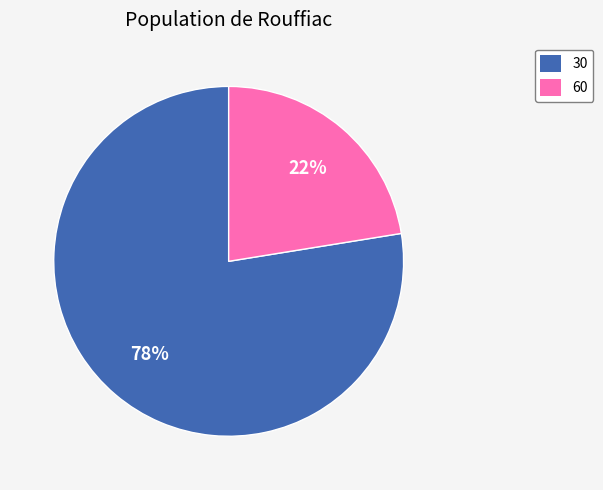

Is the sum of 30 and 60 greater than half?

Yes